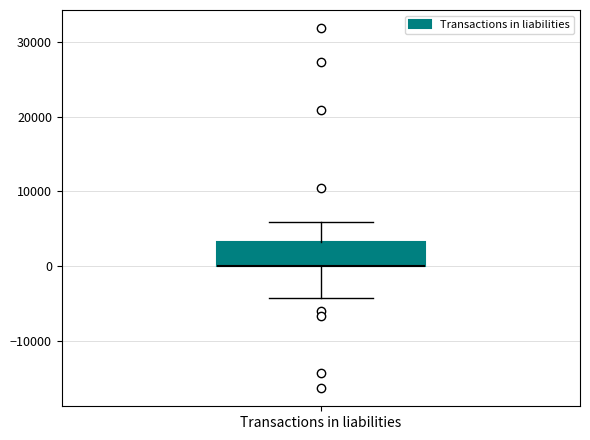

Transcribe this box plot: give where the median line is, the range the box spans, and where the two whiskers end, as read against the y-axis. The values are not printed on the chart, so give them approximately, as read against the axis.

median 0 (drawn on the box's lower edge), box 0 to 3000, whiskers -4000 to 6000